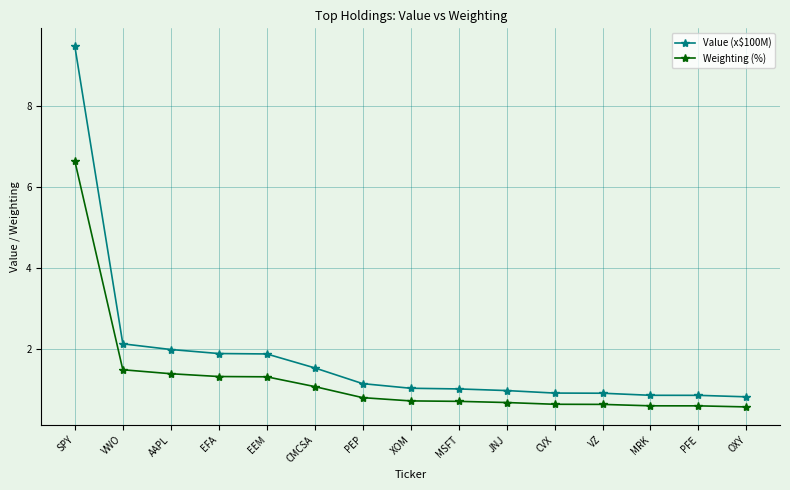

What are all the series names shown in the legend?

Value (x$100M), Weighting (%)